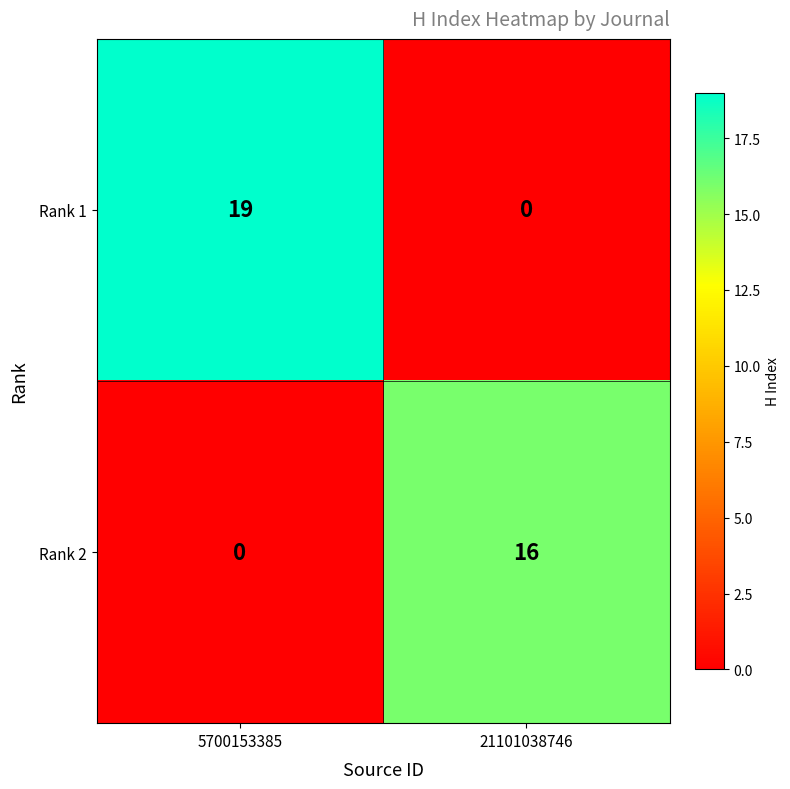

Is the value of Rank 1 at 5700153385 greater than the value of Rank 2 at 5700153385?

Yes